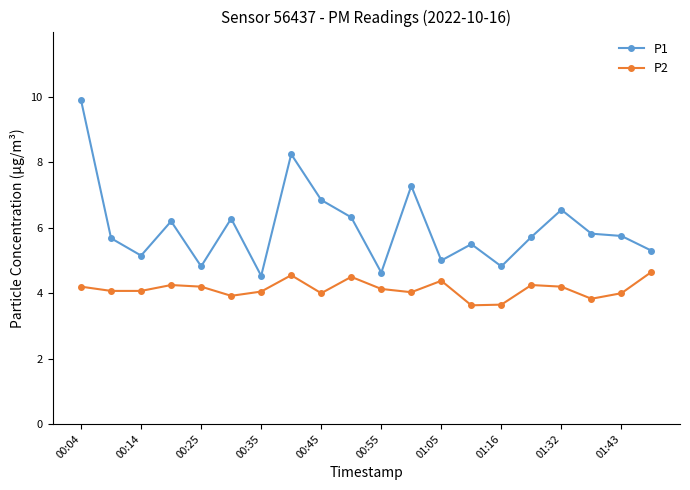

What is the minimum value for P2?

3.6